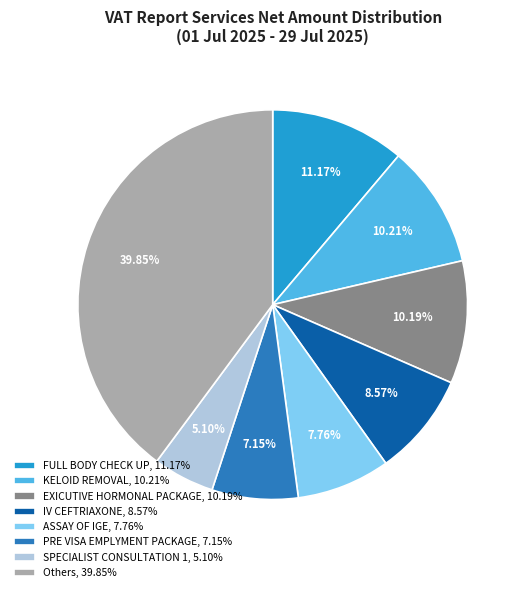

Which slice is the smallest?

SPECIALIST CONSULTATION 1, 5.10%